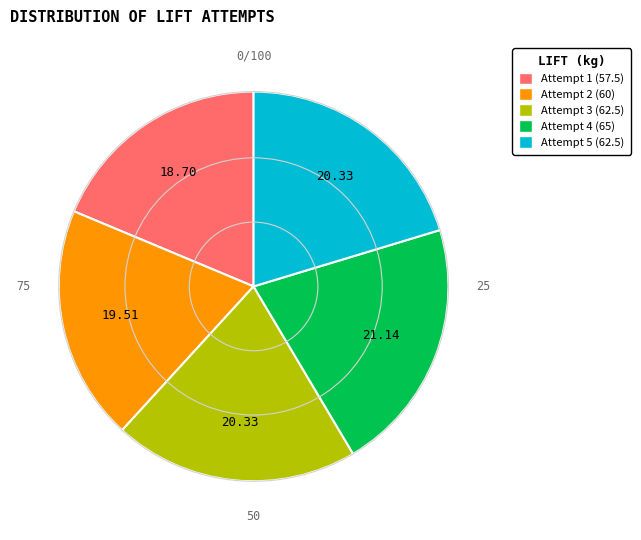

Is there a majority slice in this chart?

No